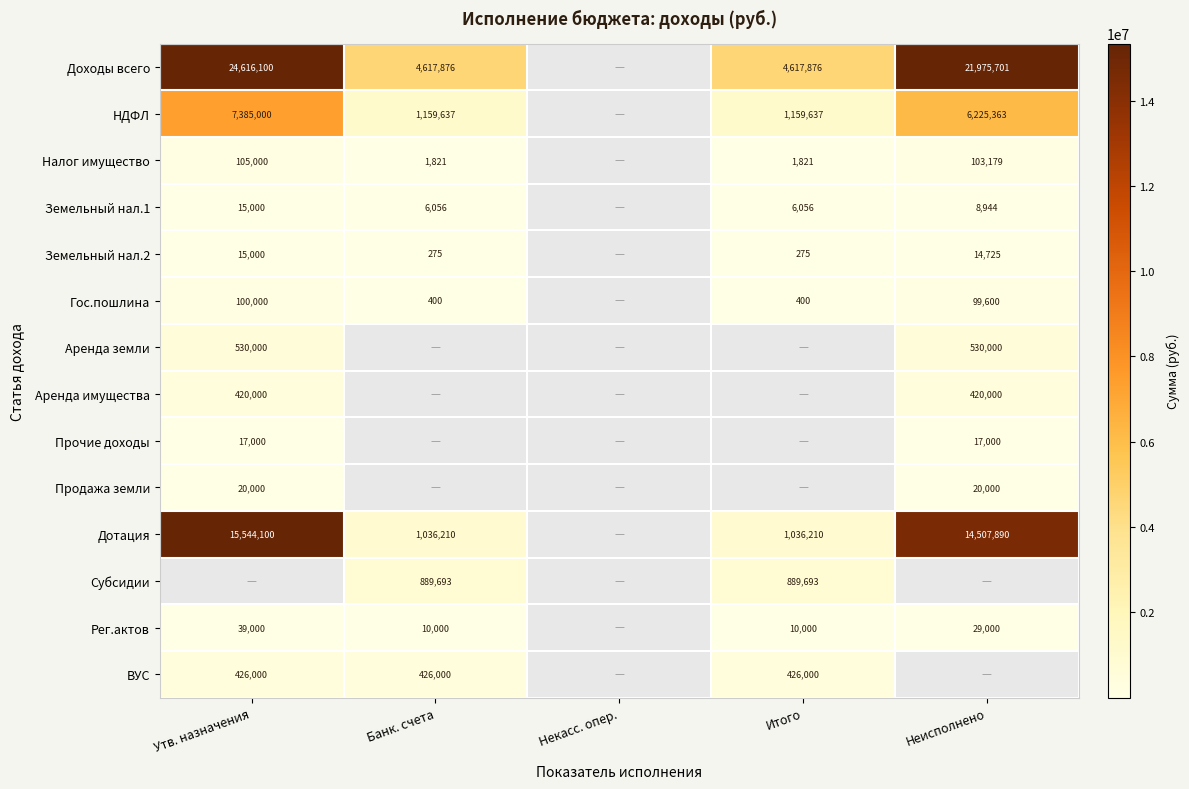

What is the sum of the Рег.актов values at Банк. счета and Утв. назначения?

49000